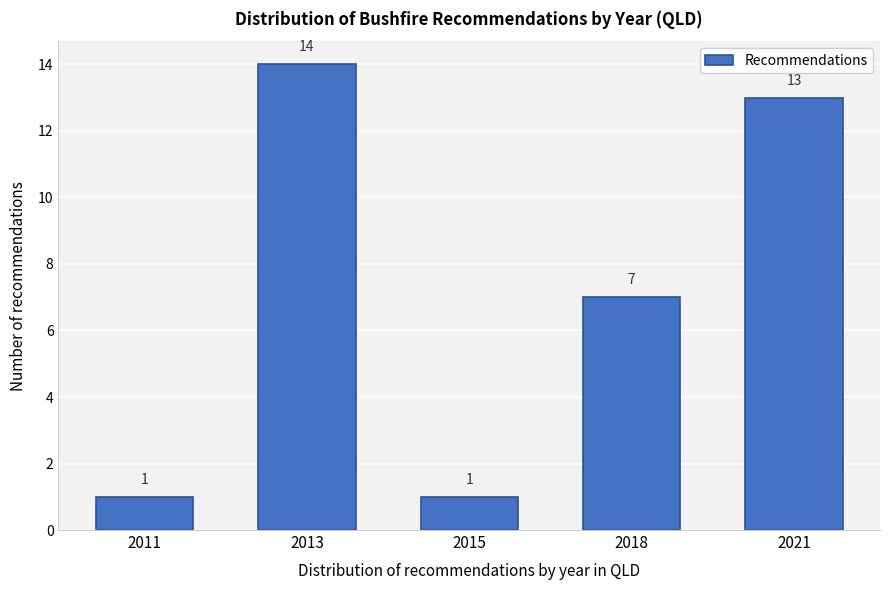

Reading left to right, list all the values displayed in this chart.

2011=1	2013=14	2015=1	2018=7	2021=13